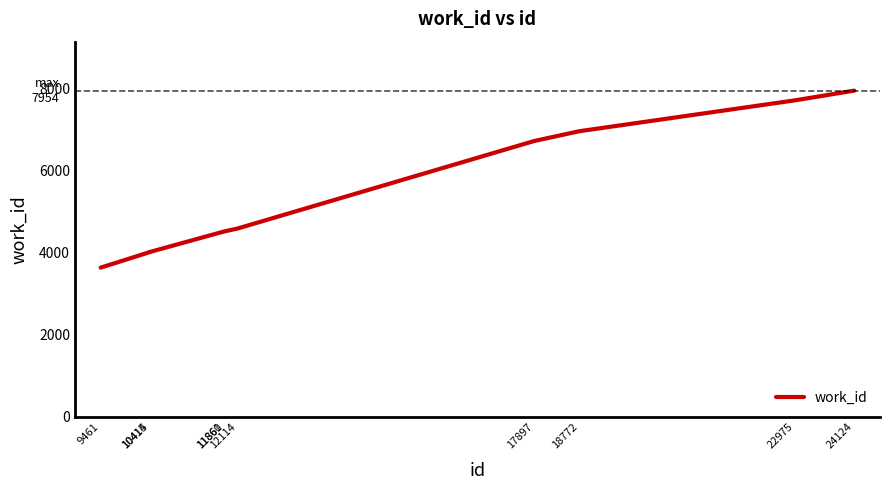

The value at 10415 is 4020. True or false?

True